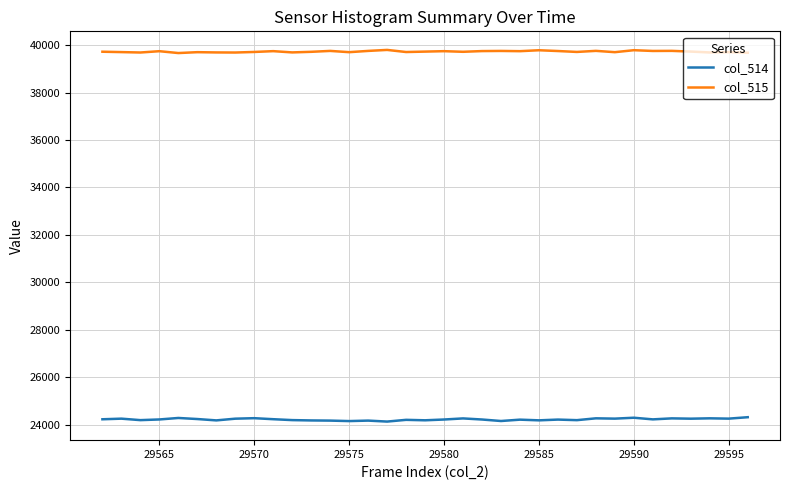

Which series has the largest total across all categories?

col_515